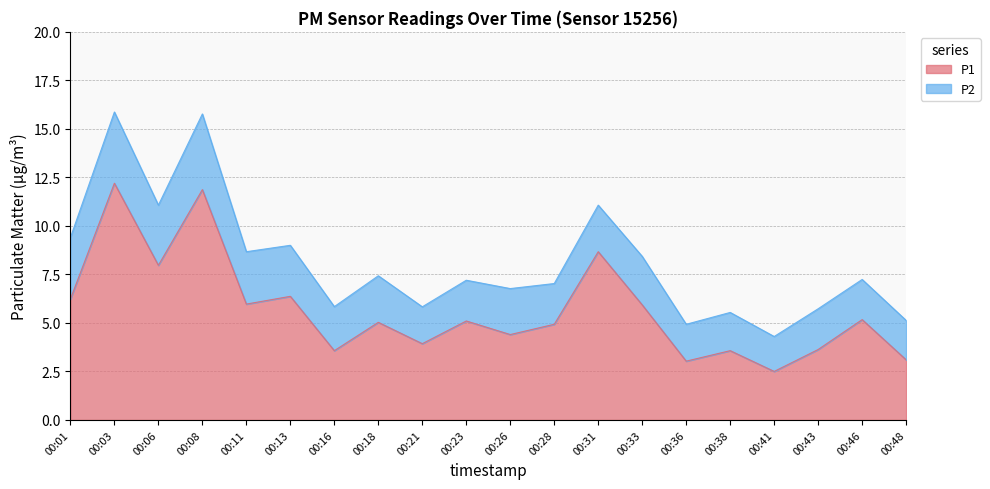

Does the chart display data point markers on the line(s)?

No